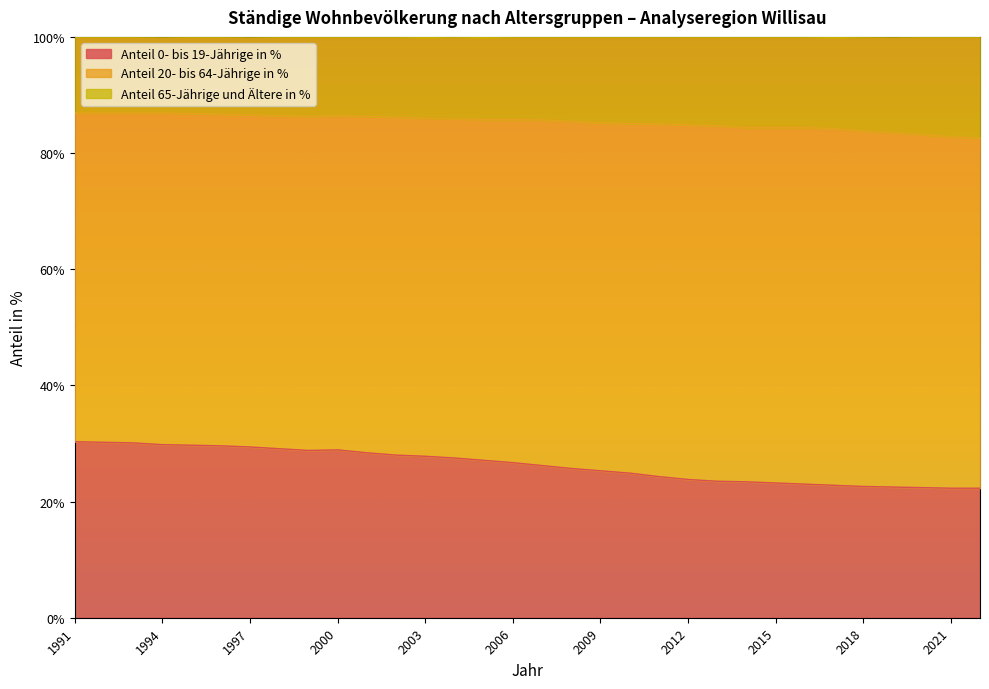

Is it true that Anteil 0- bis 19-Jährige in % equals 29.1 at 1998?

True